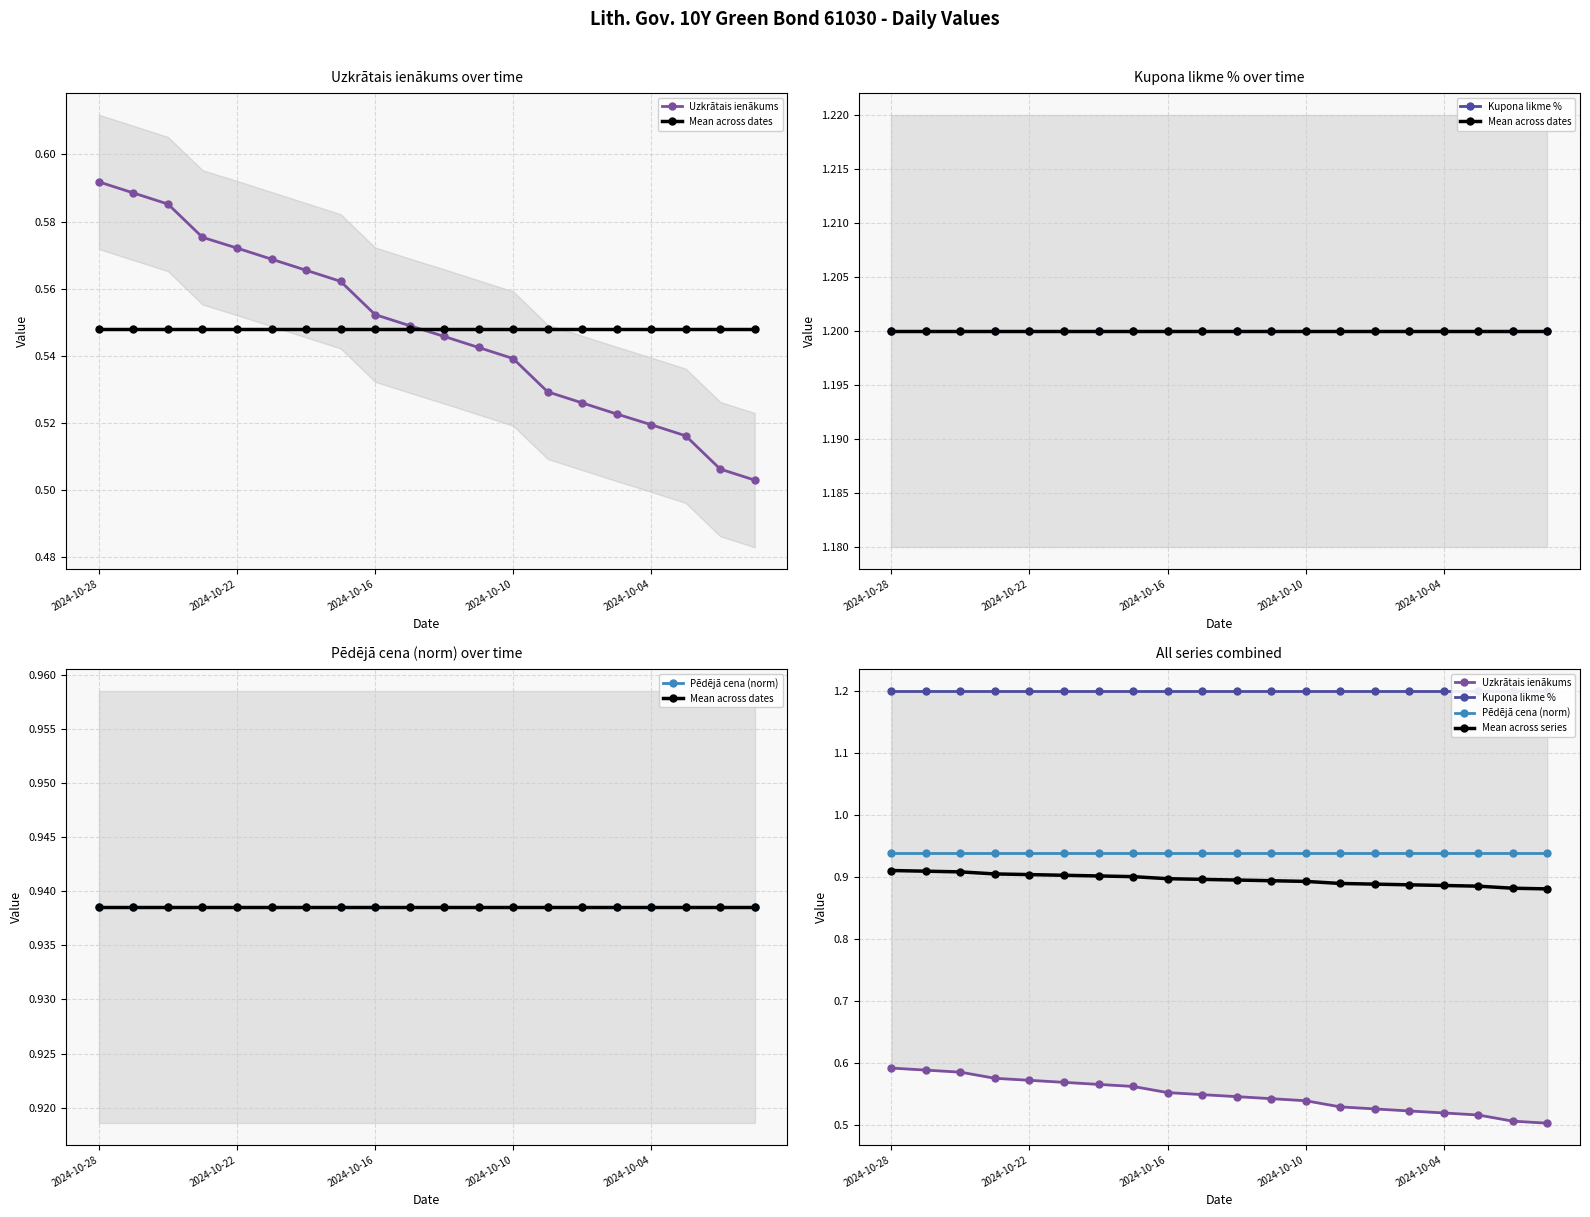

The Pēdējā cena (norm) series shows 0.9 at 2024-10-22. True or false?

True